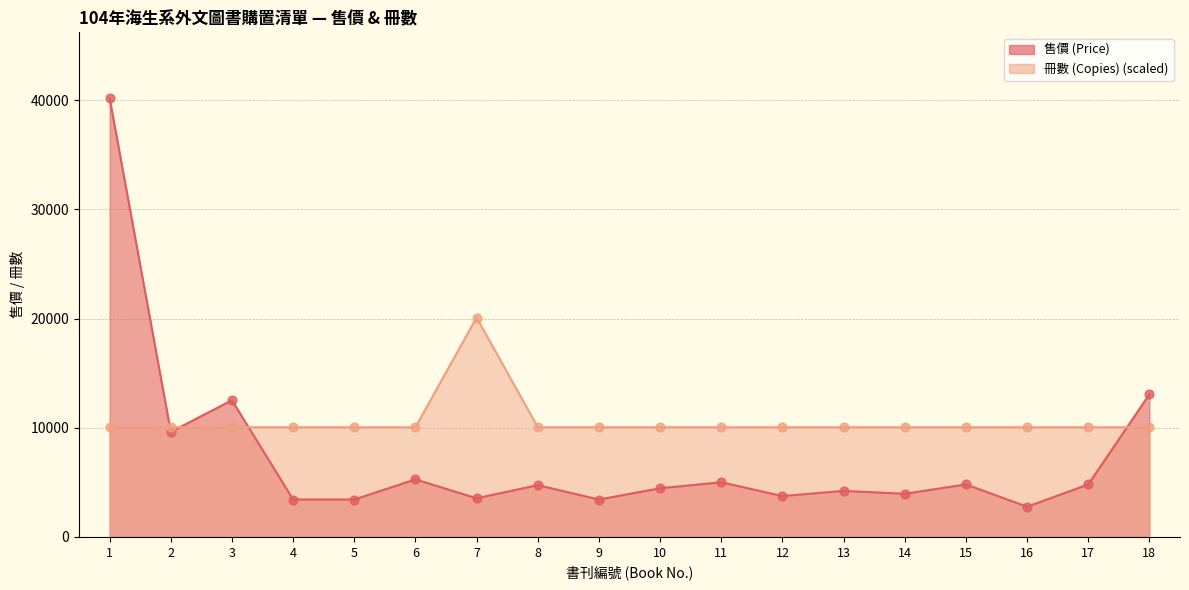

What are all the series names shown in the legend?

售價 (Price), 冊數 (Copies)